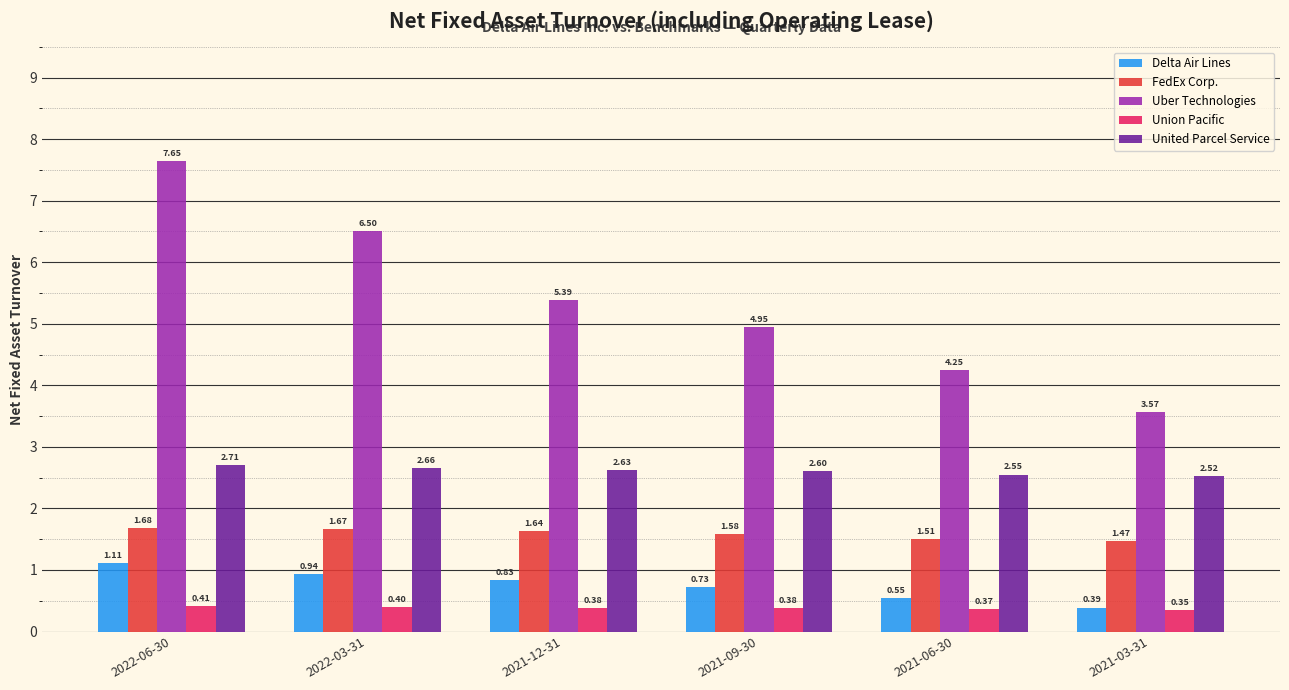

At 2022-03-31, list the series in order from smallest to largest.

Union Pacific, Delta Air Lines, FedEx Corp., United Parcel Service, Uber Technologies